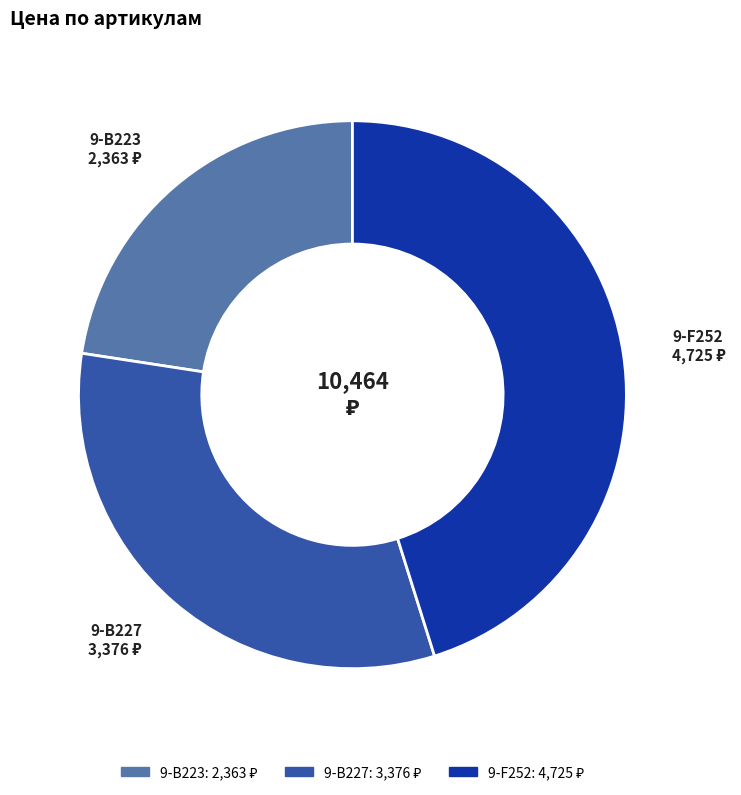

Does any single category account for the majority?

No